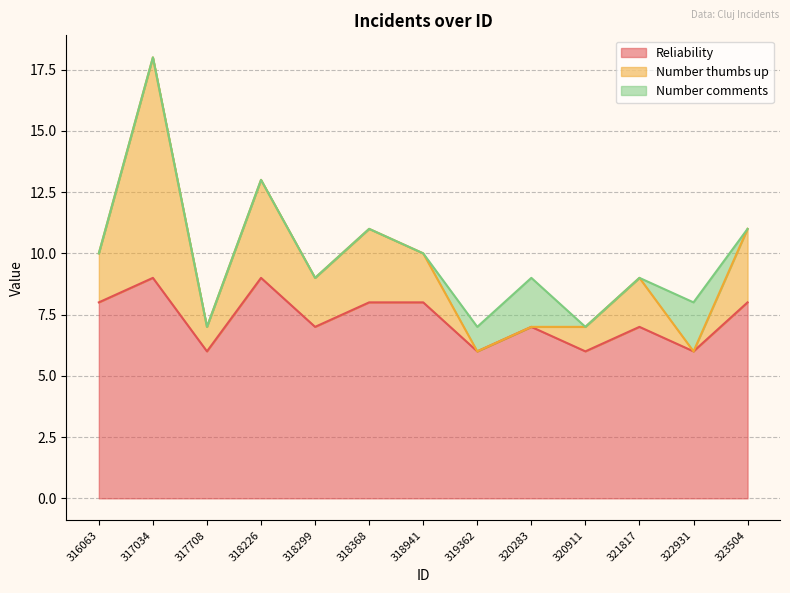

At which label is Reliability closest to 7?

318299